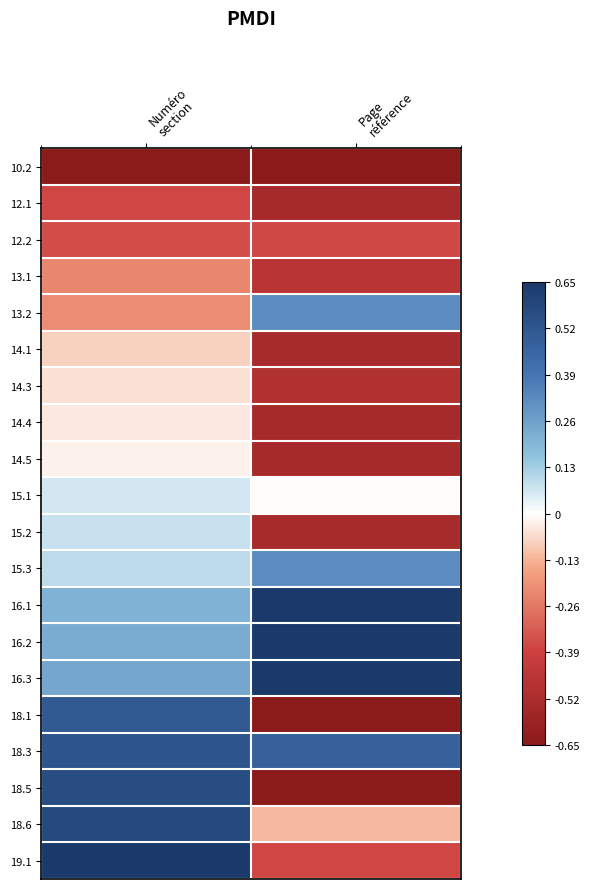

What is the maximum value shown in the chart?

0.7